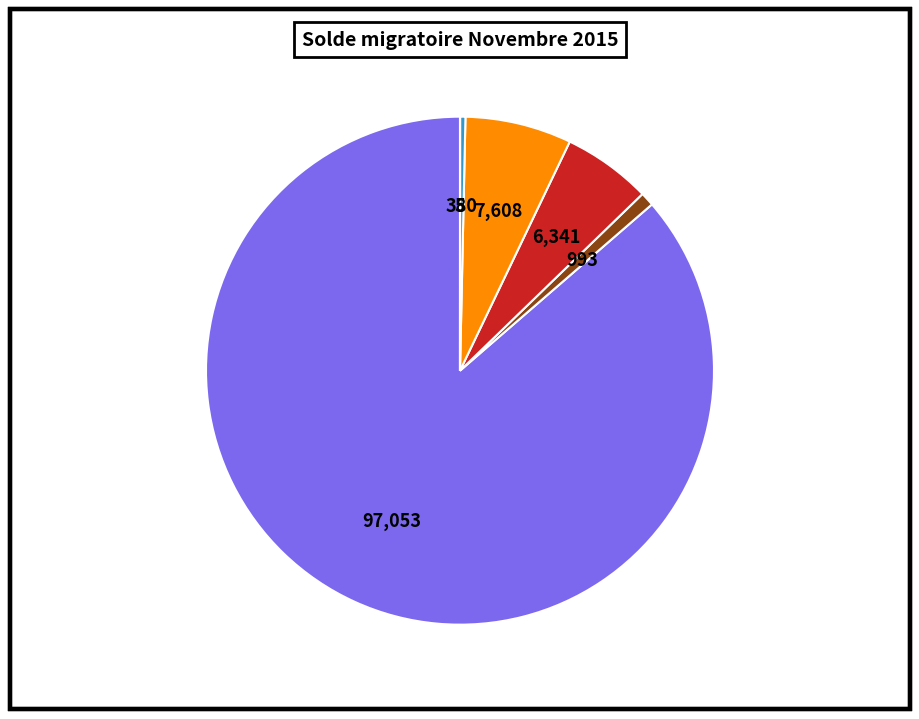

Is it true that Océanie is 0% of the pie?

True